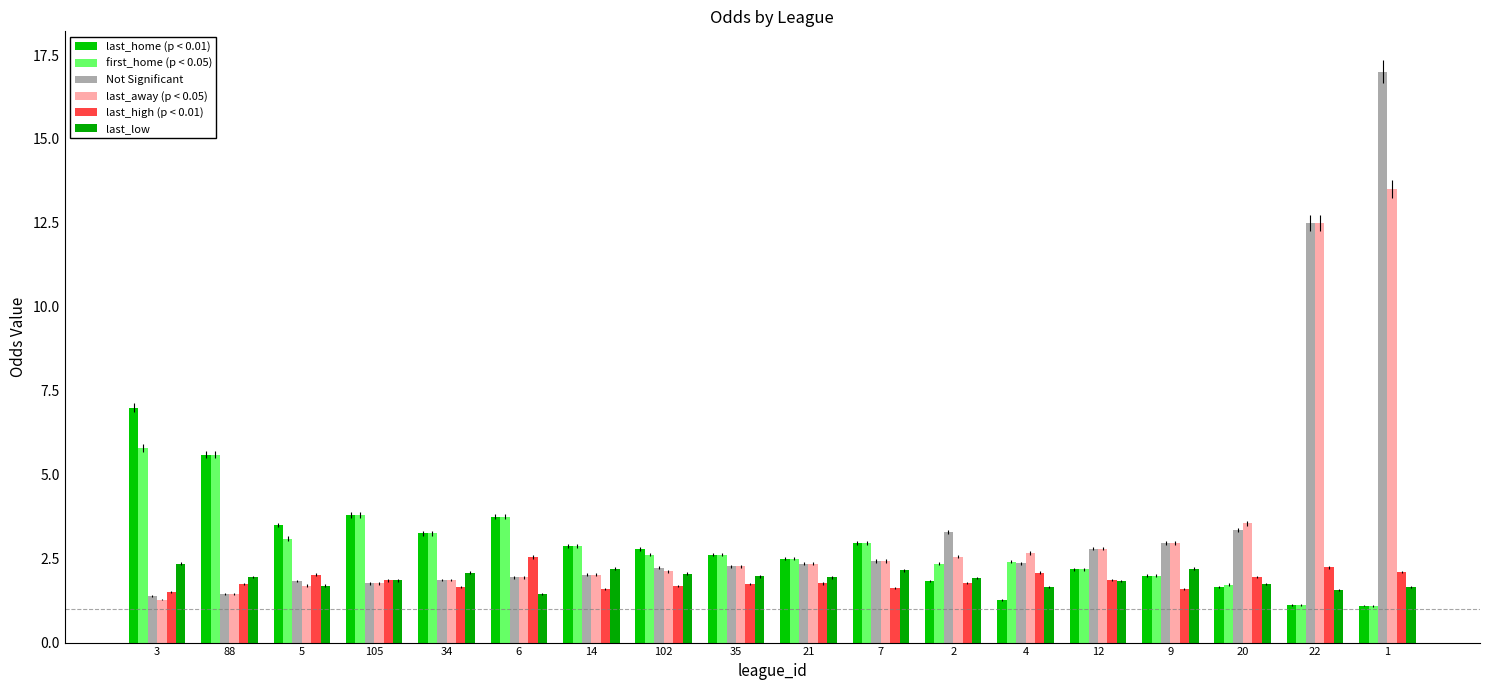

What is the difference between the maximum and minimum values in the last_away (p < 0.05) series?

12.2